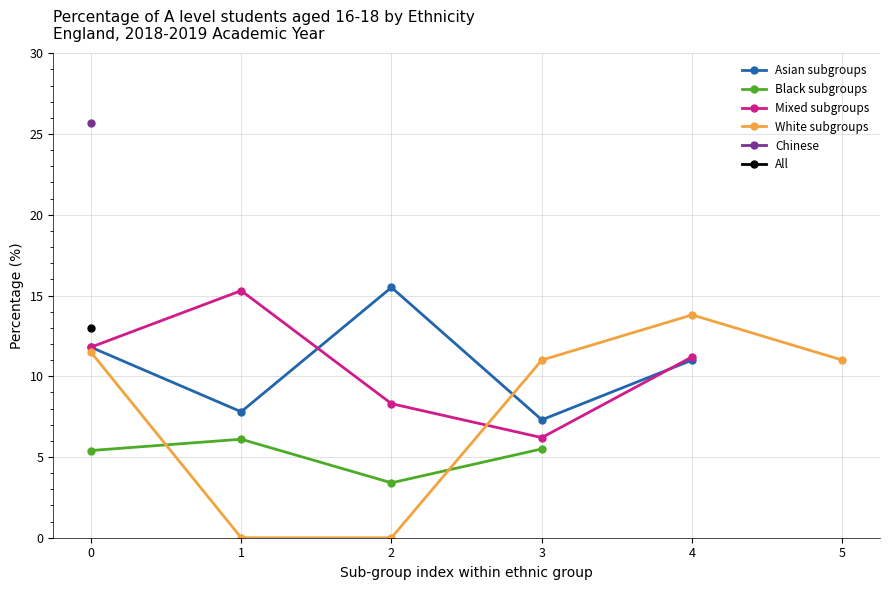

What is the total value across all series at Asian Other?

71.9